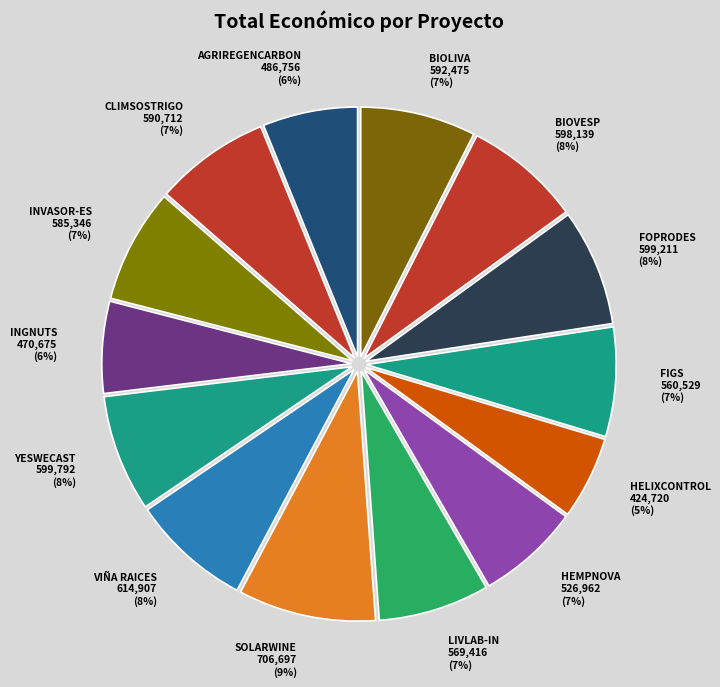

How many segments does this pie chart have?

14